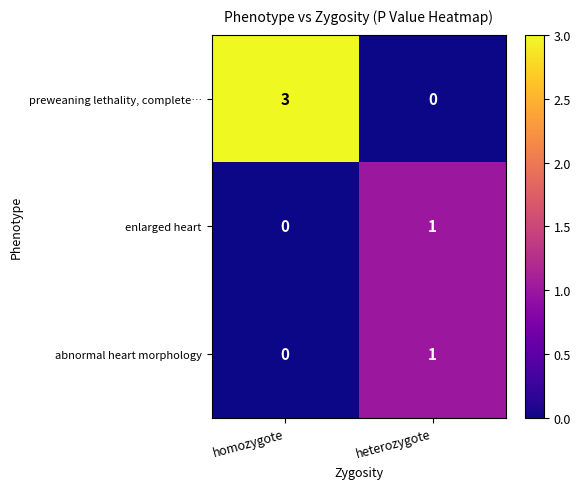

How many positive values does the preweaning lethality, complete… series have?

1